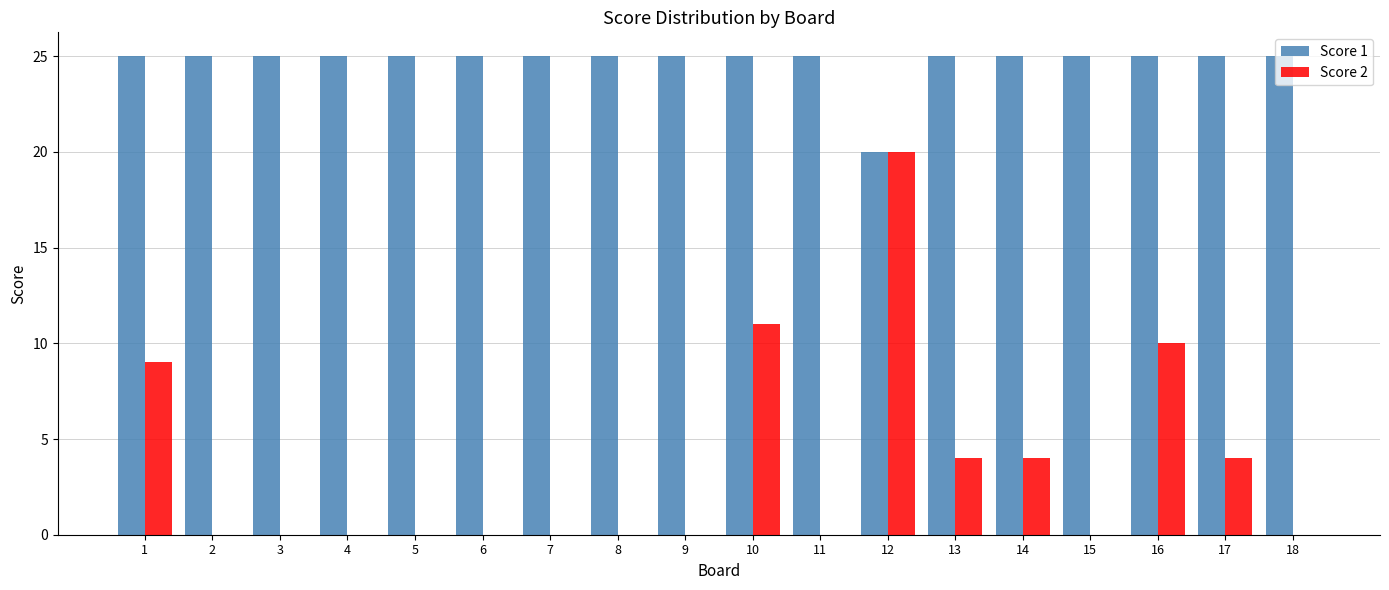

Read the Score 1 value at 12.

20